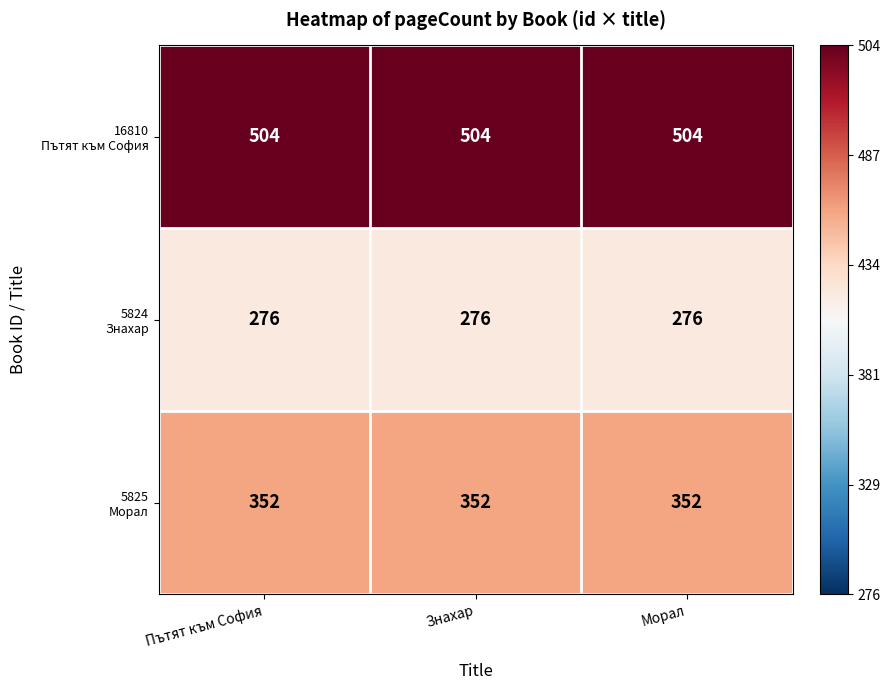

What is the total value across all series at Знахар?

1132